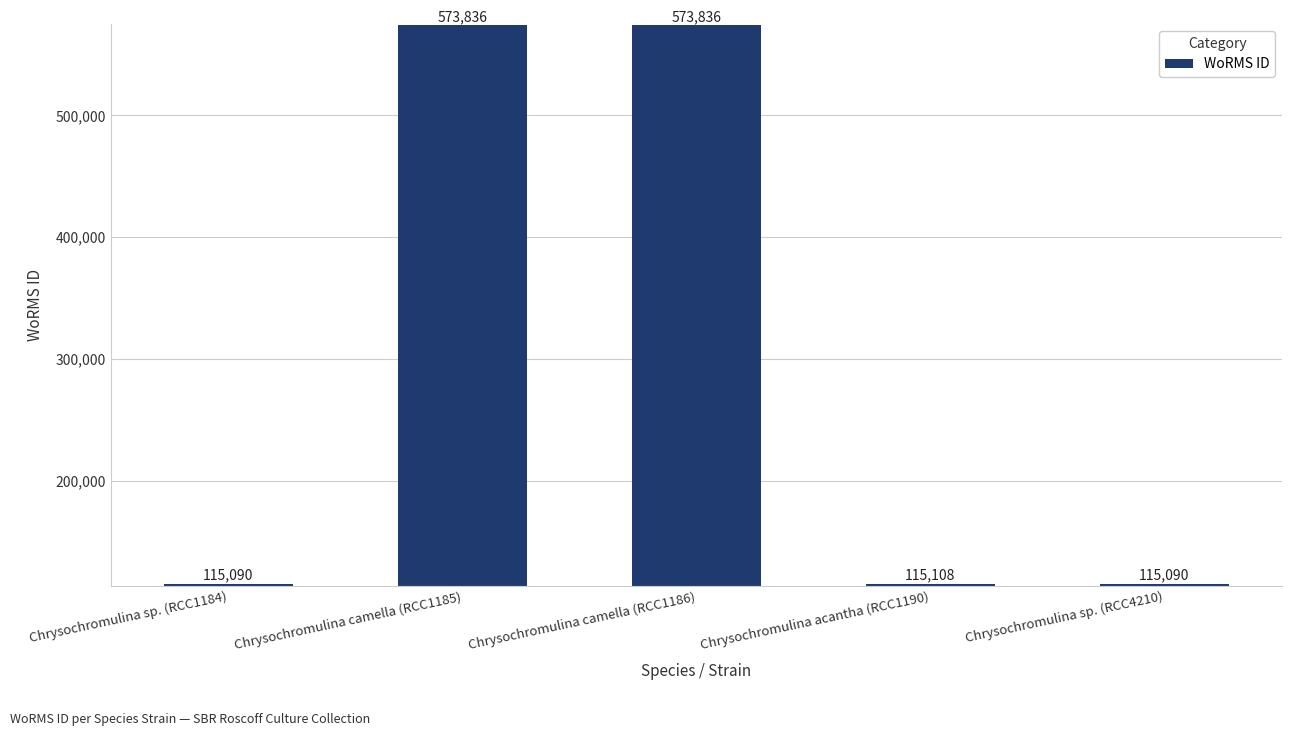

What is the change in value from Chrysochromulina camella (RCC1185) to Chrysochromulina sp. (RCC4210)?

-458746